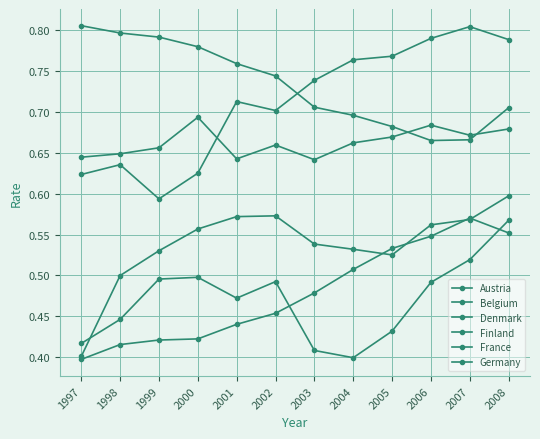

How many lines are shown in the chart?

6